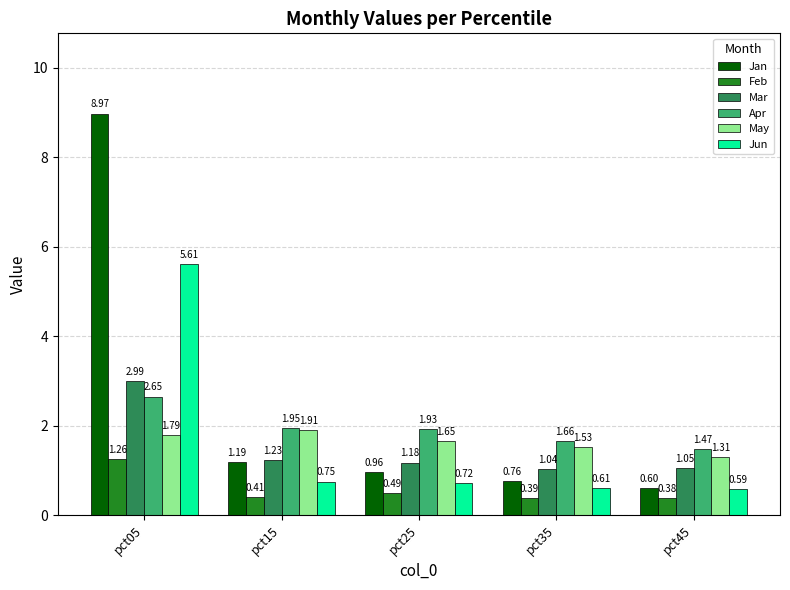

What is the spread (max minus min) of values at pct25?

1.4